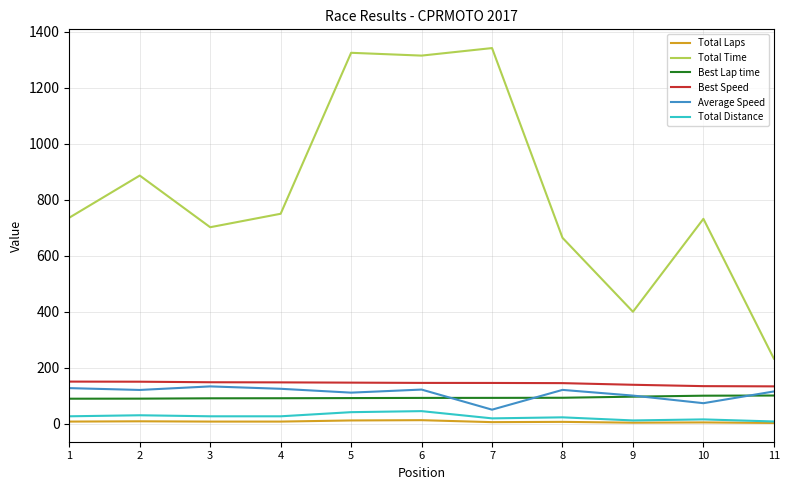

True or false: Best Lap time and Total Laps cross at least once.

False